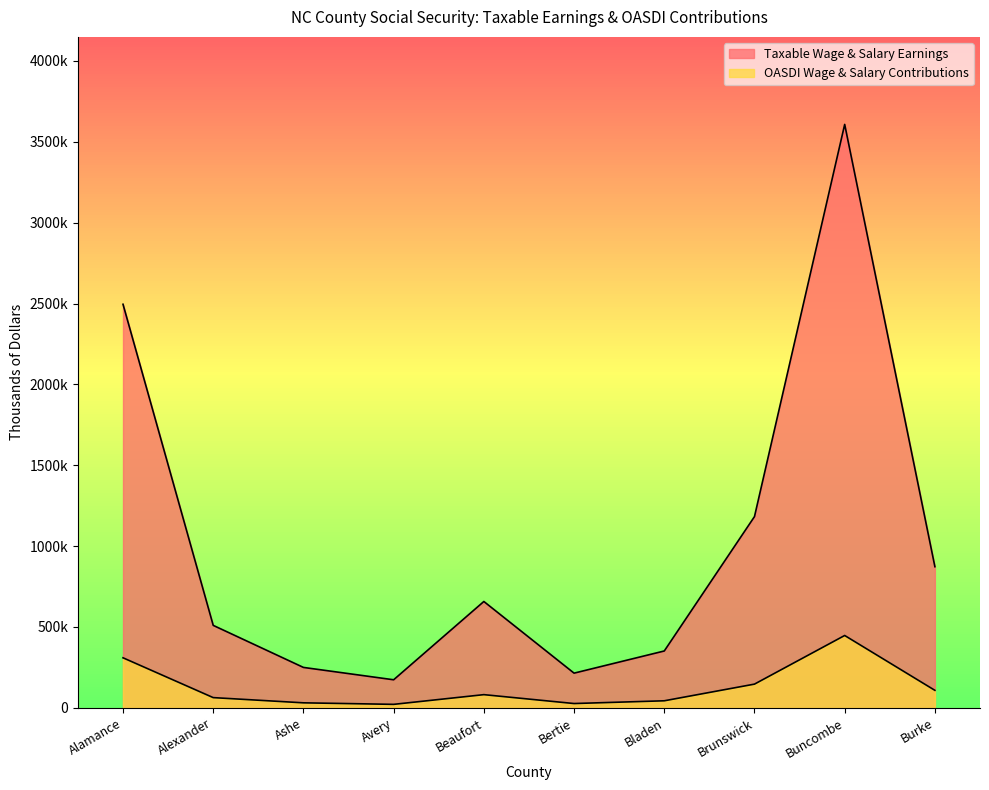

True or false: OASDI Wage & Salary Contributions and Taxable Wage & Salary Earnings cross at least once.

False